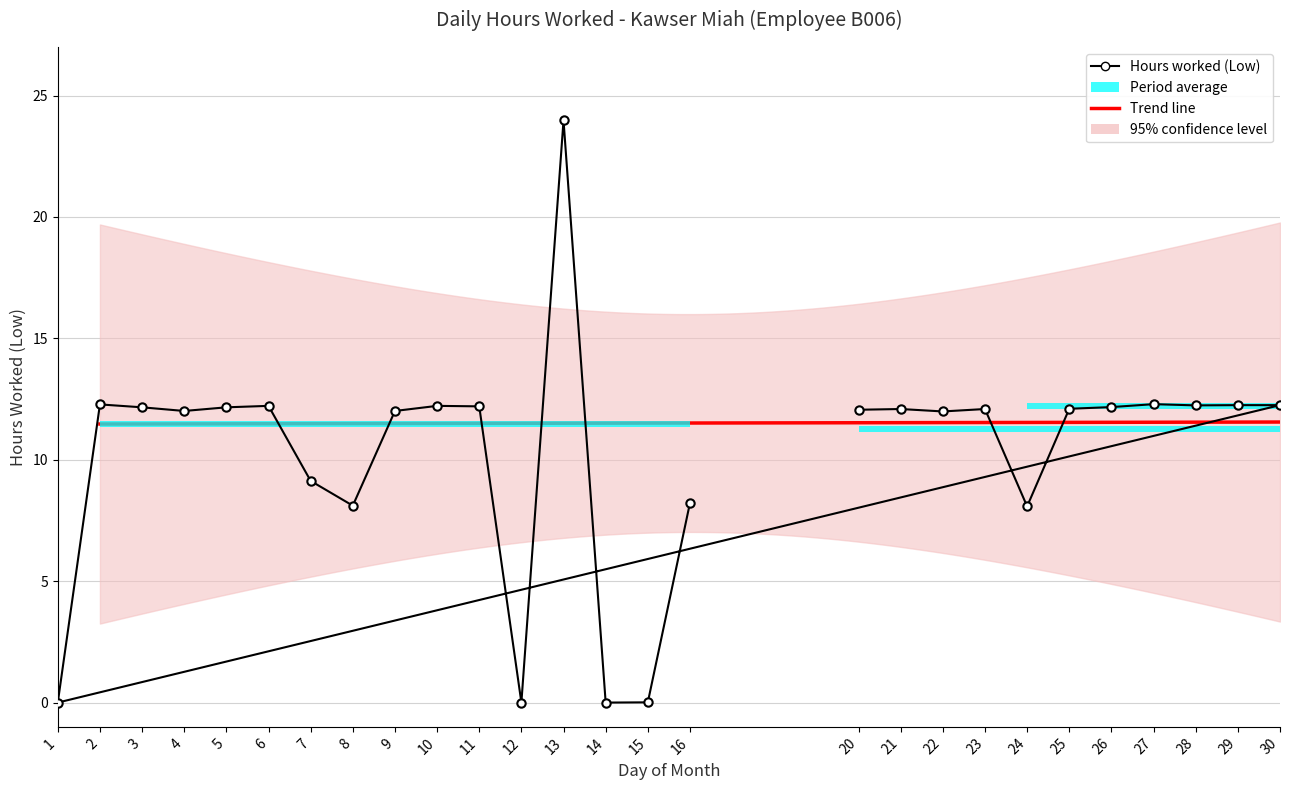

Which category has the highest value across all series?

13